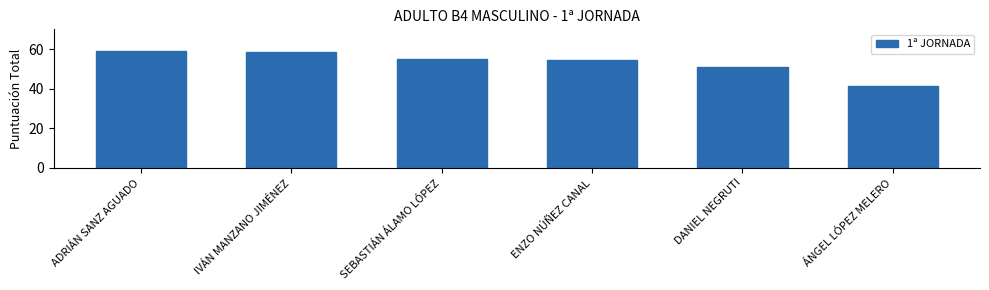

Is it true that the value at ENZO NÚÑEZ CANAL is 54.3?

True